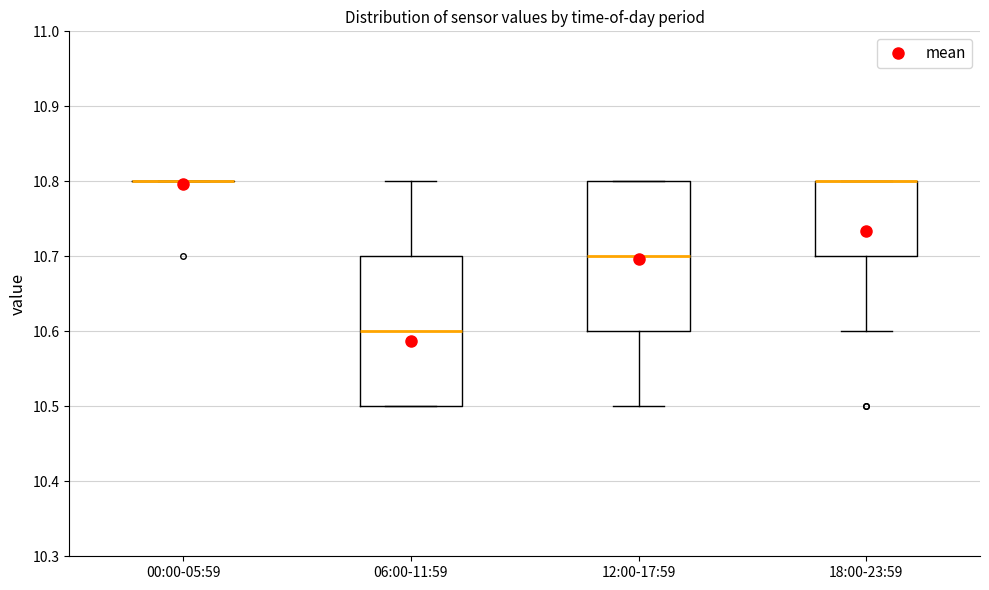

Where is the upper edge of the box for 12:00-17:59 on the y-axis? The values are not printed on the chart, so give them approximately, as read against the axis.

10.8